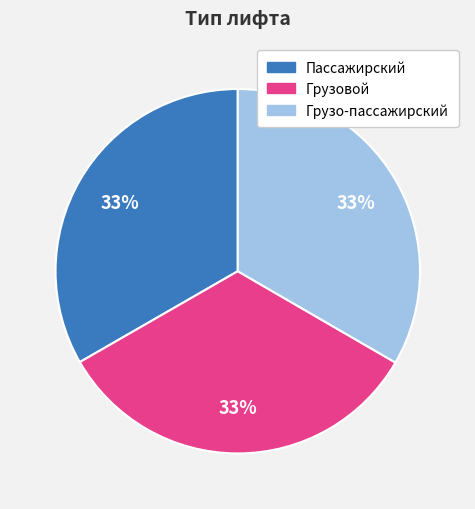

Is it true that Грузо-пассажирский is 24% of the pie?

False